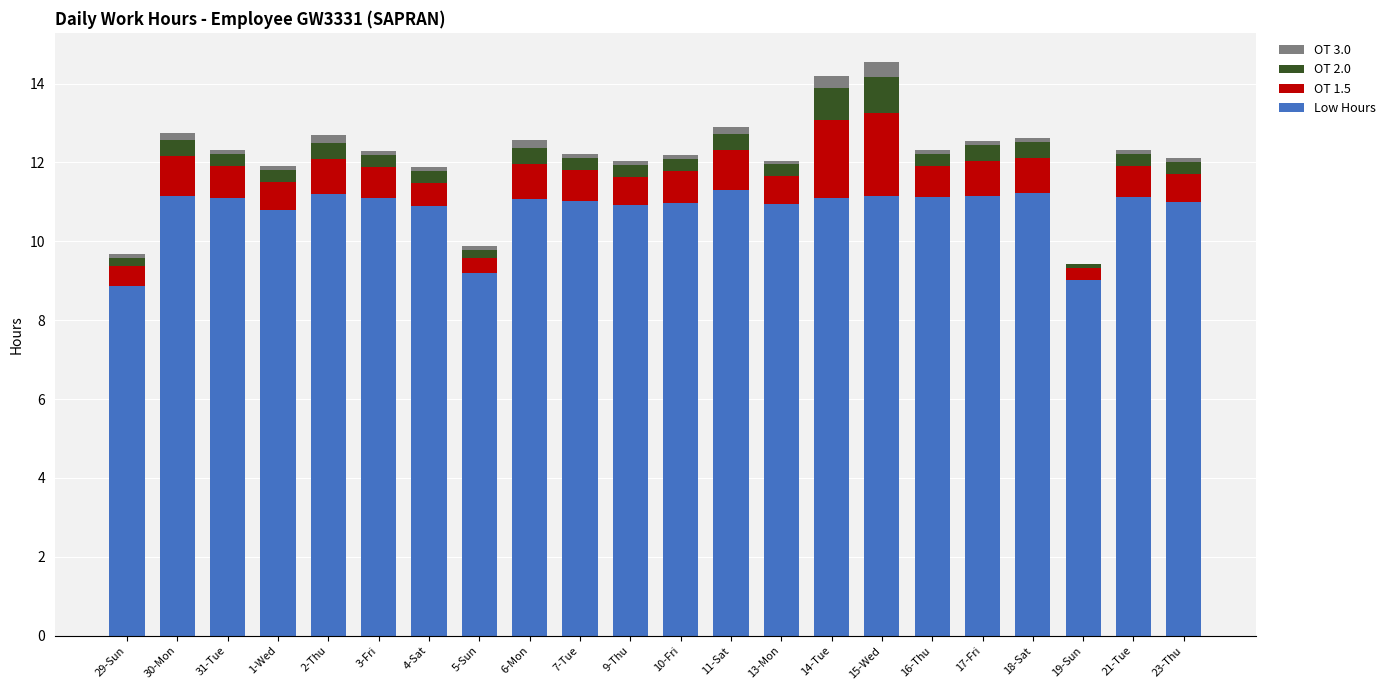

What is the highest value of the Low Hours series?

11.3